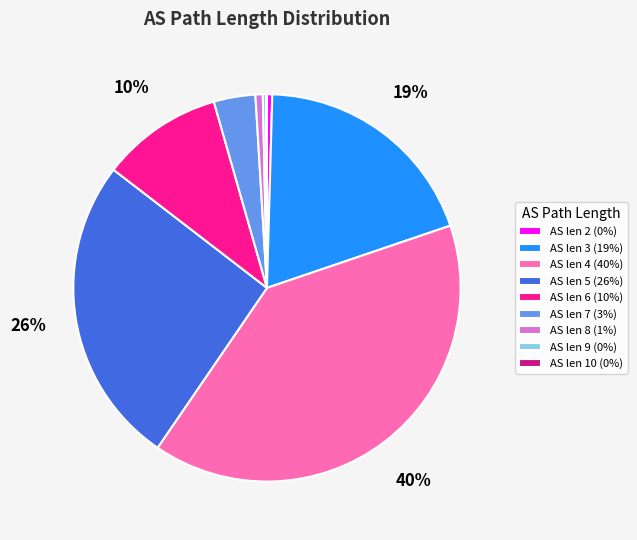

Does AS len 6 (10%) account for over 50% of the chart?

No